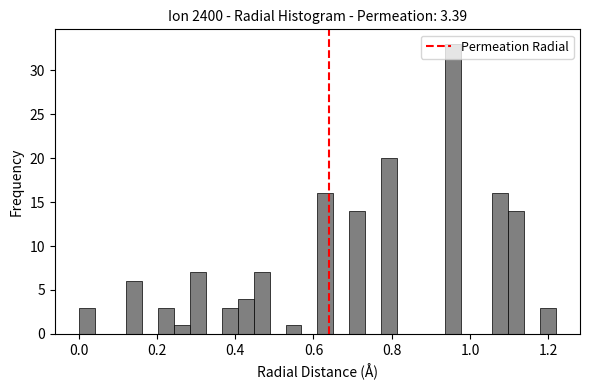

Read against the x-axis, roughly where is the centre of the tallest bar?

0.96